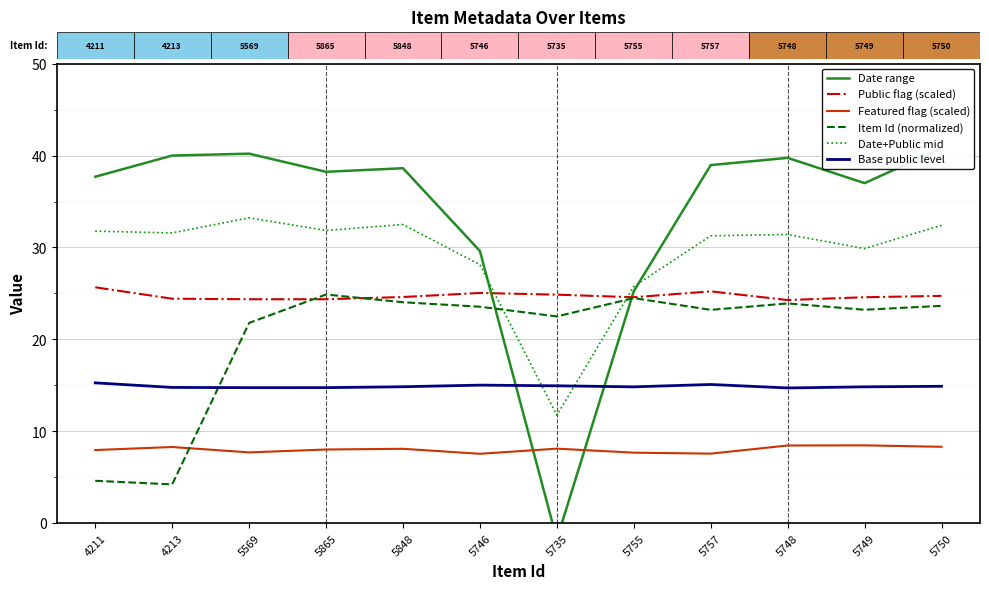

What is the difference between the Date+Public mid values at 5746 and 5748?

3.3